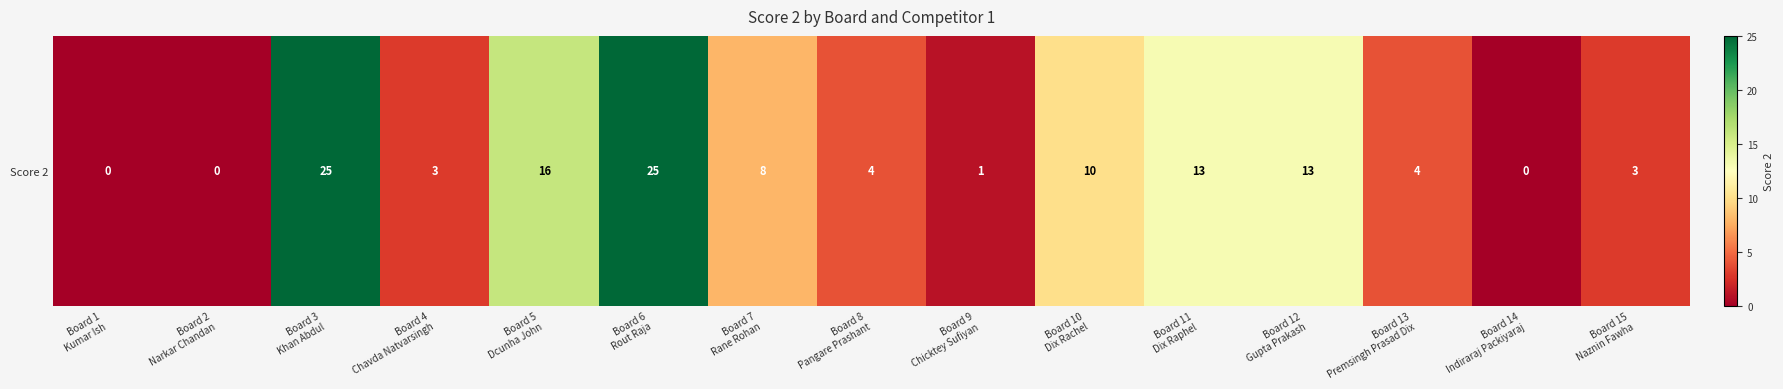

What is the sum of all values?

125